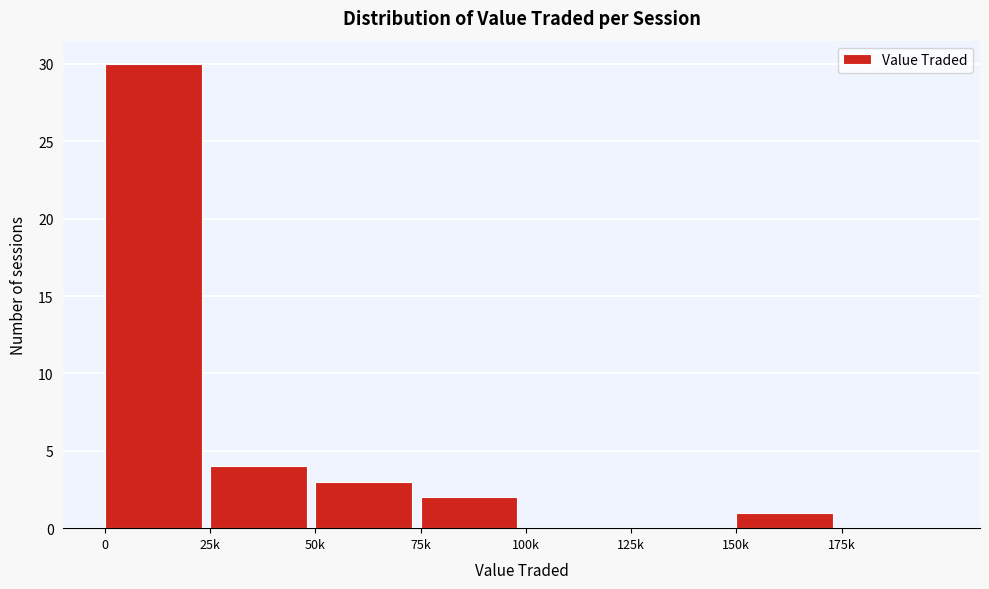

Reading left to right, list all the values displayed in this chart.

0=30	25k=4	50k=3	75k=2	100k=0	125k=0	150k=1	175k=0